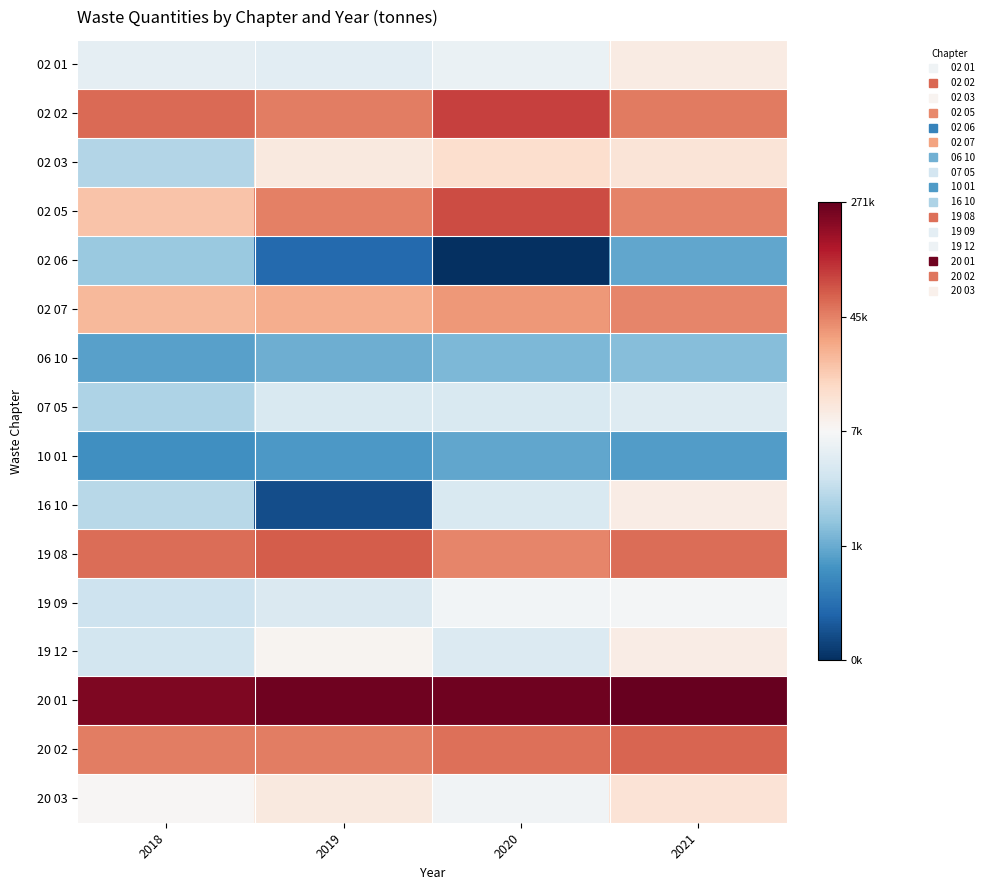

Between 2018 and 2019, which series saw the biggest shift?

16 10